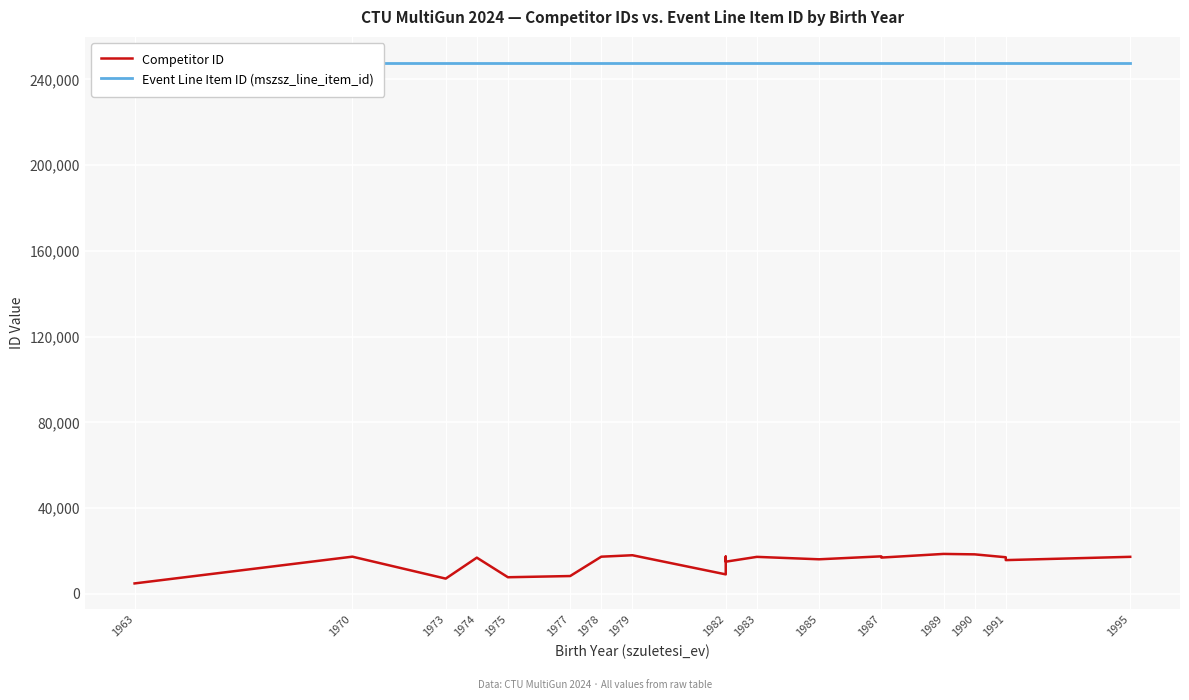

Which series has the largest range (max minus min)?

Competitor ID